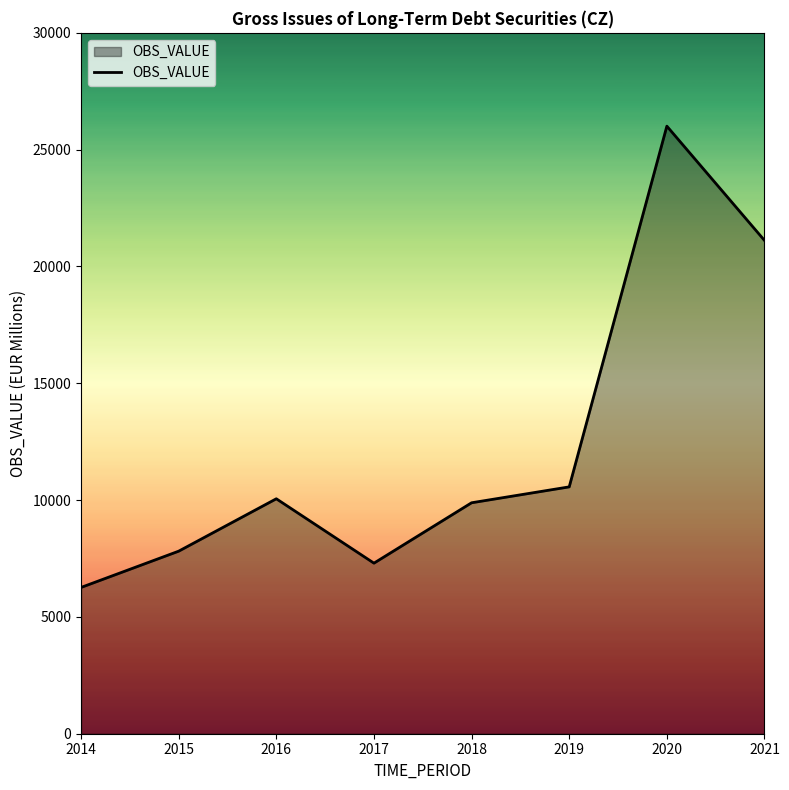

Approximately how many times larger is the value at 2018 compared to 2015?

1.3